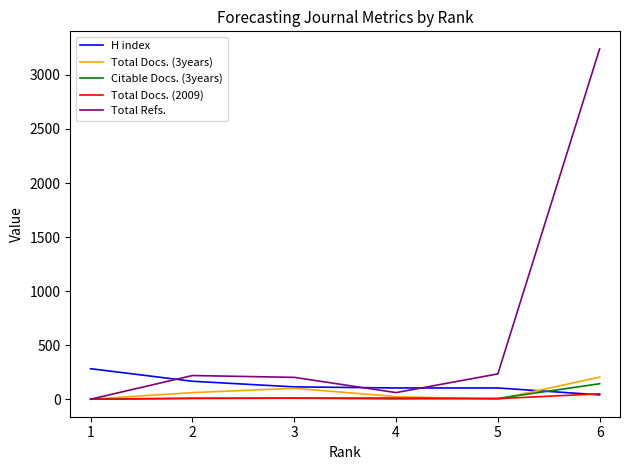

Is the value of Citable Docs. (3years) at 1 greater than the value of H index at 4?

No